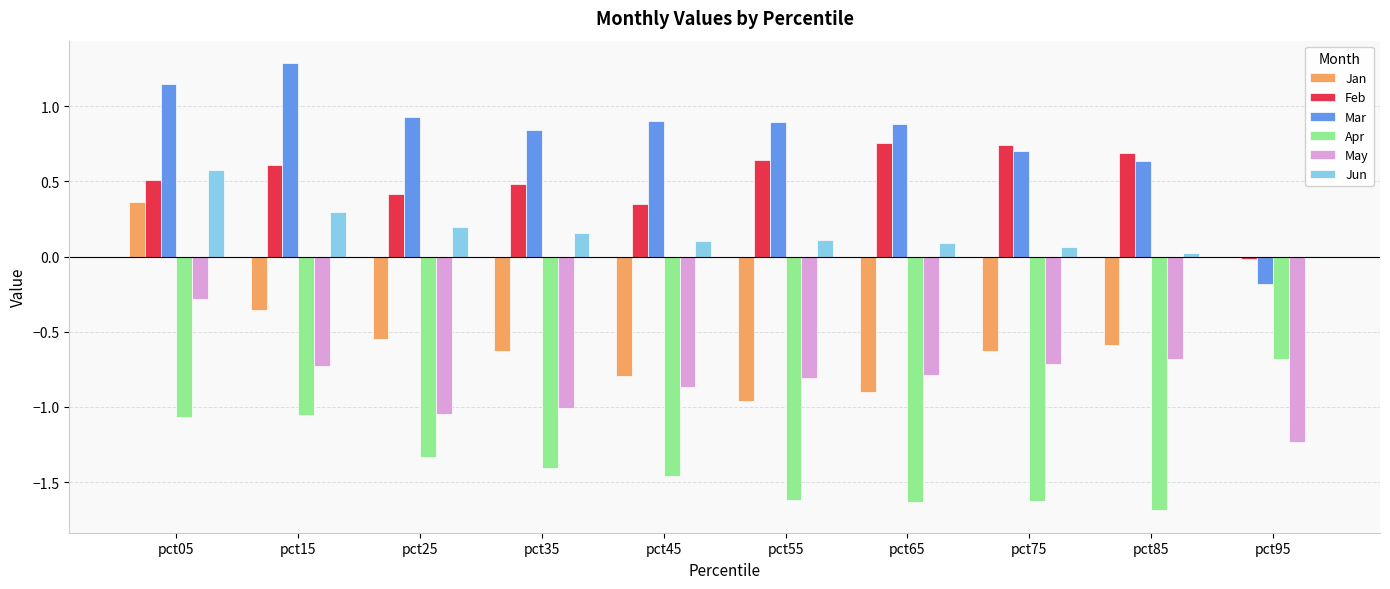

What are all the series names shown in the legend?

Jan, Feb, Mar, Apr, May, Jun